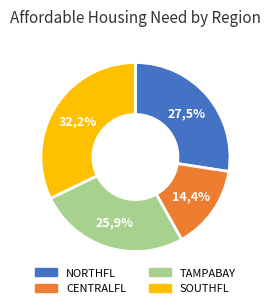

Between TAMPABAY Total and NORTHFL Total, which is larger?

NORTHFL Total